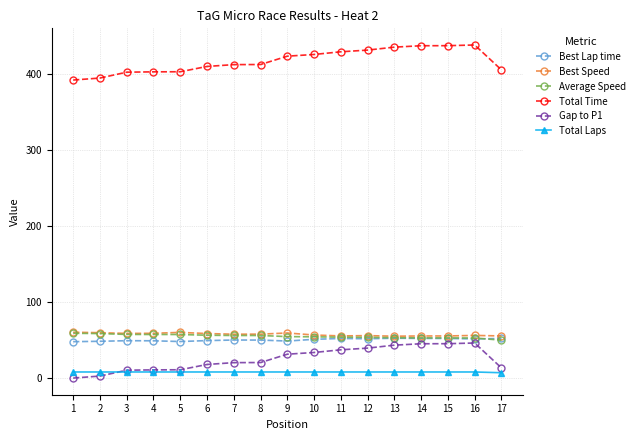

At how many categories does at least one series exceed 33?

17